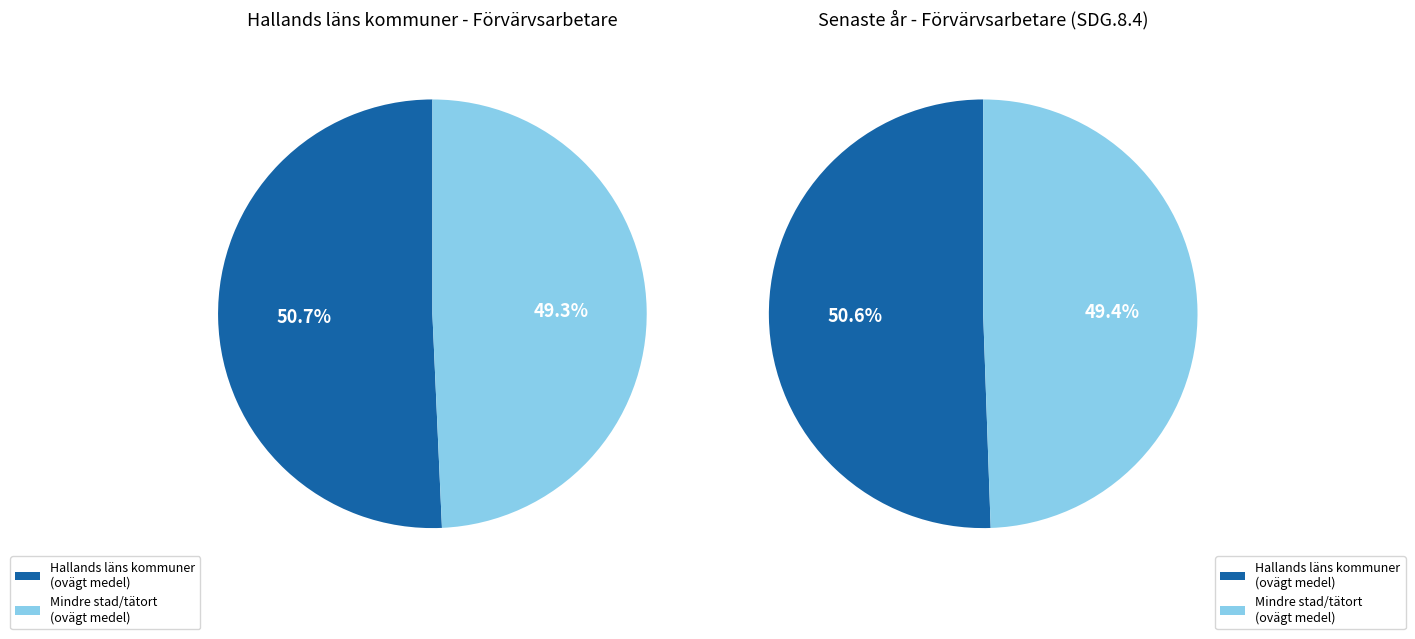

What is the smallest slice in the pie chart?

Mindre stad/tätort (ovägt medel)